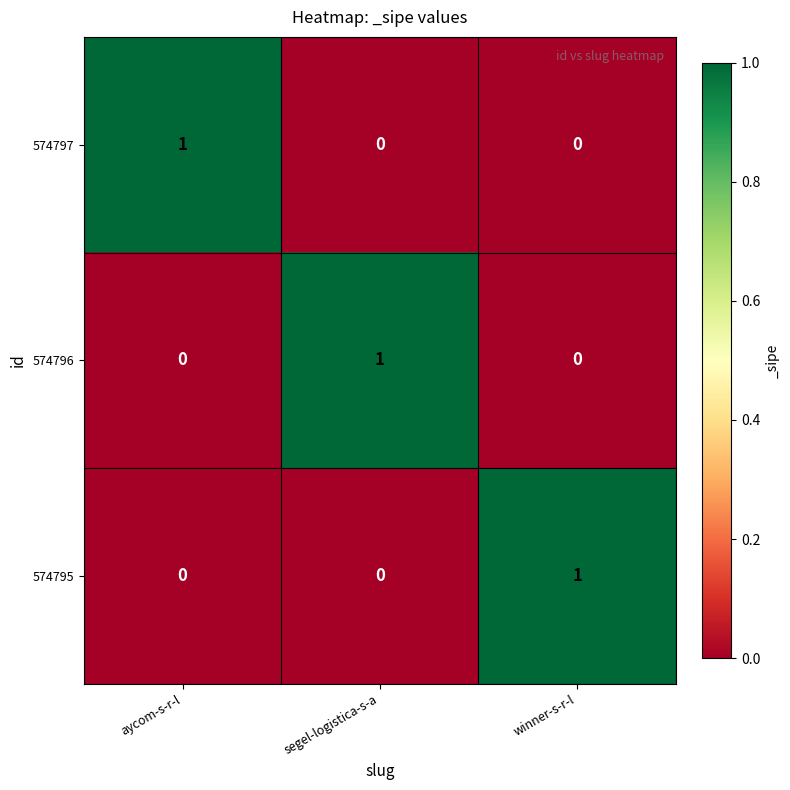

Count the number of data series in this chart.

3